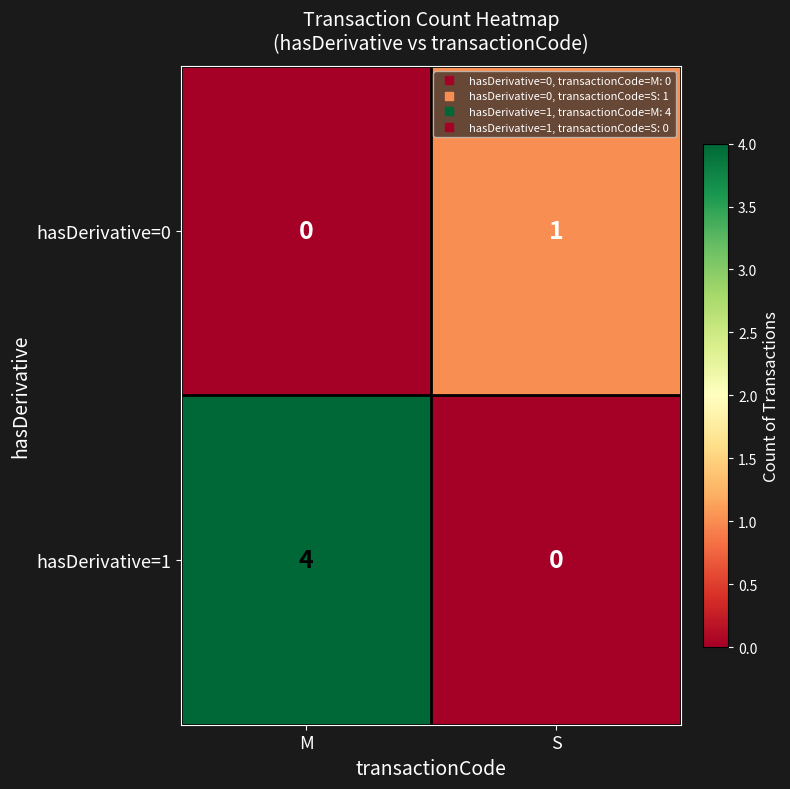

Reading right to left, transcribe all the data shown in this chart.

hasDerivative=0: 1	0
hasDerivative=1: 0	4